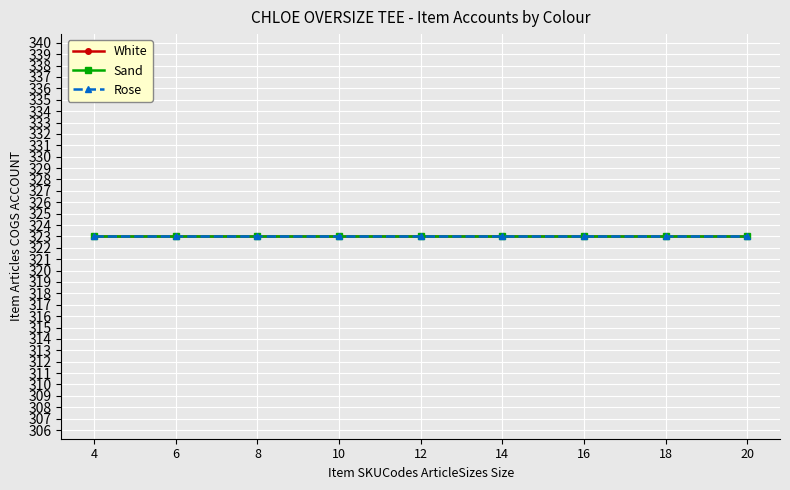

True or false: Rose and Sand intersect in this chart.

False